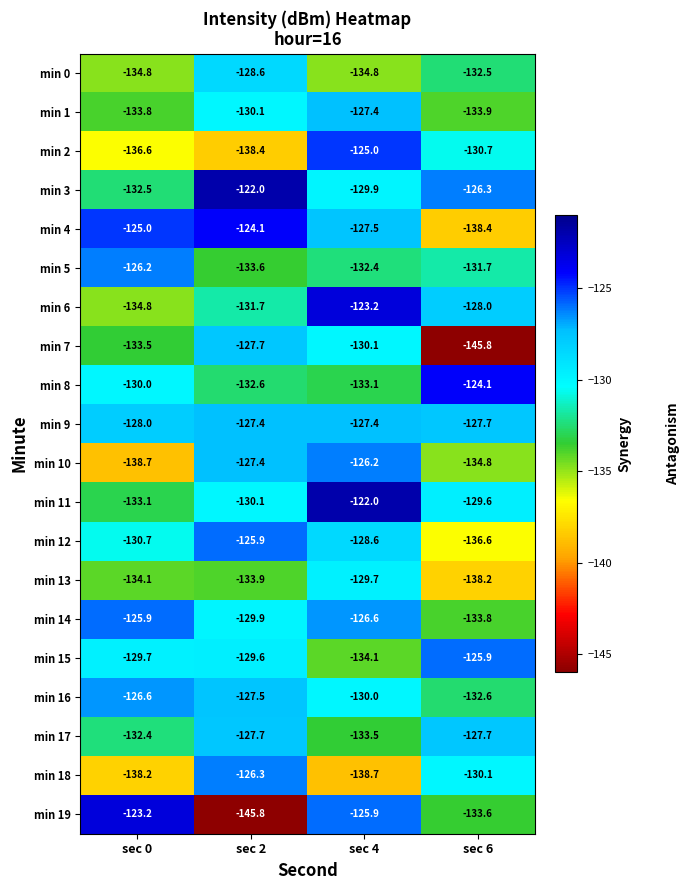

How many distinct data groups are displayed?

20